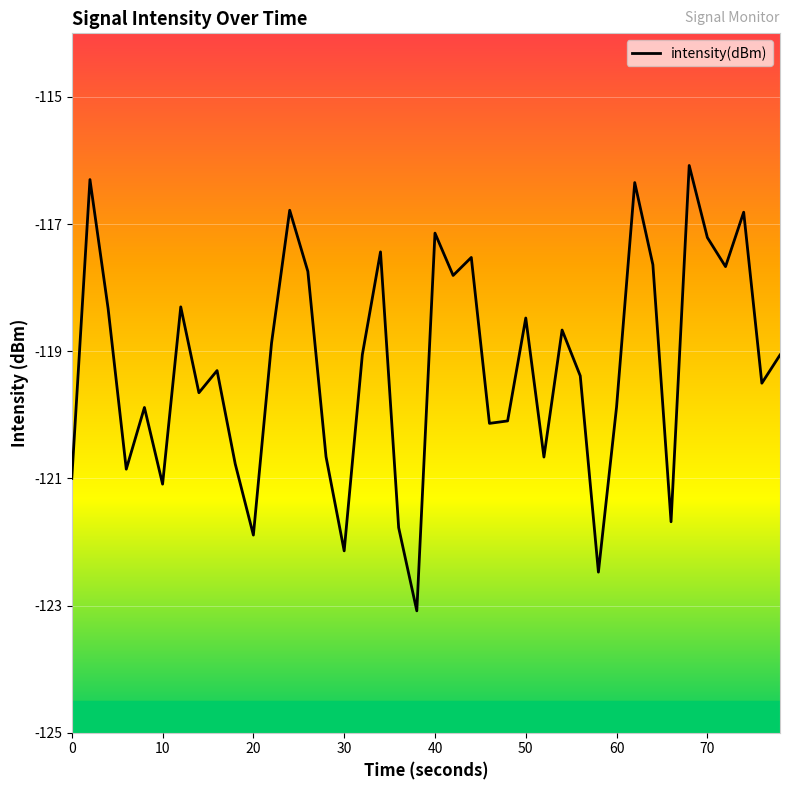

What is the difference between the maximum and minimum values?

7.0